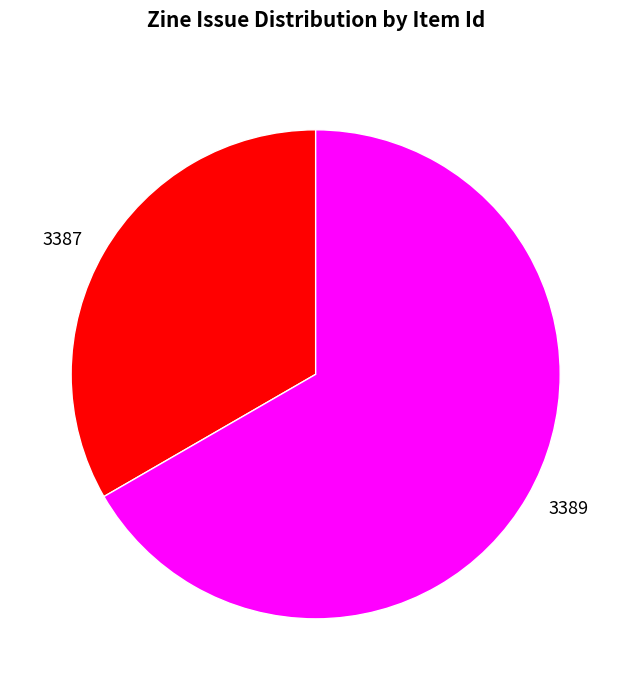

Which category has the smallest portion of the pie?

3387